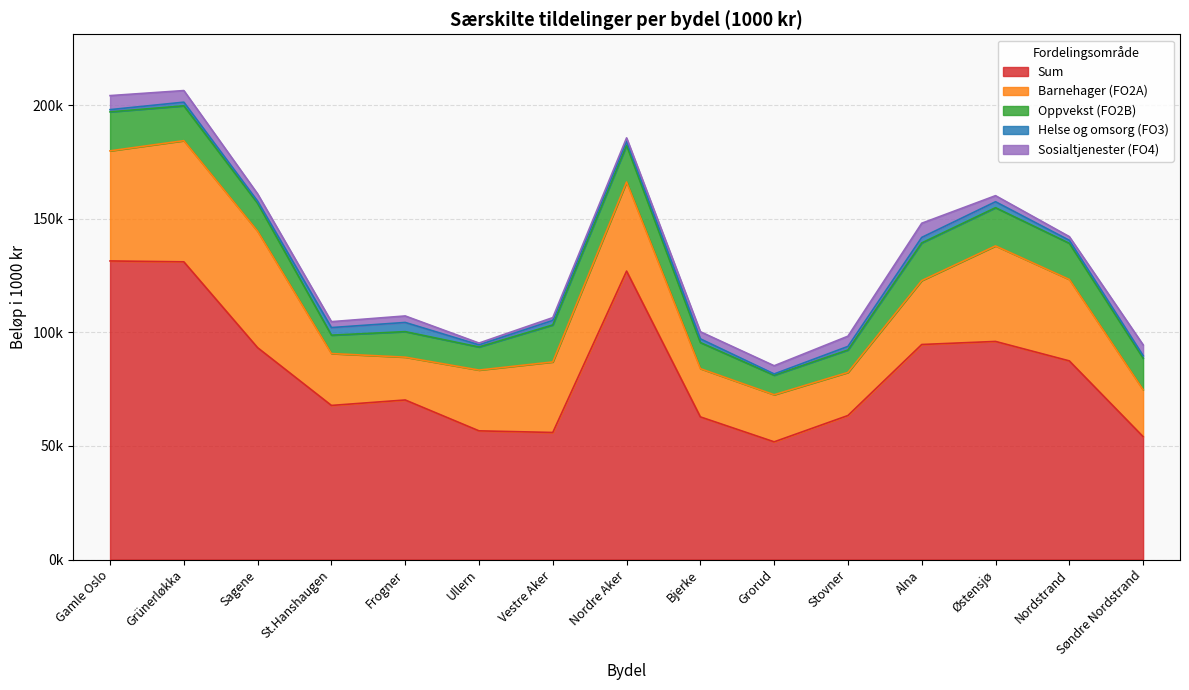

What are all the series names shown in the legend?

Sum, Barnehager (FO2A), Oppvekst (FO2B), Helse og omsorg (FO3), Sosialtjenester (FO4)